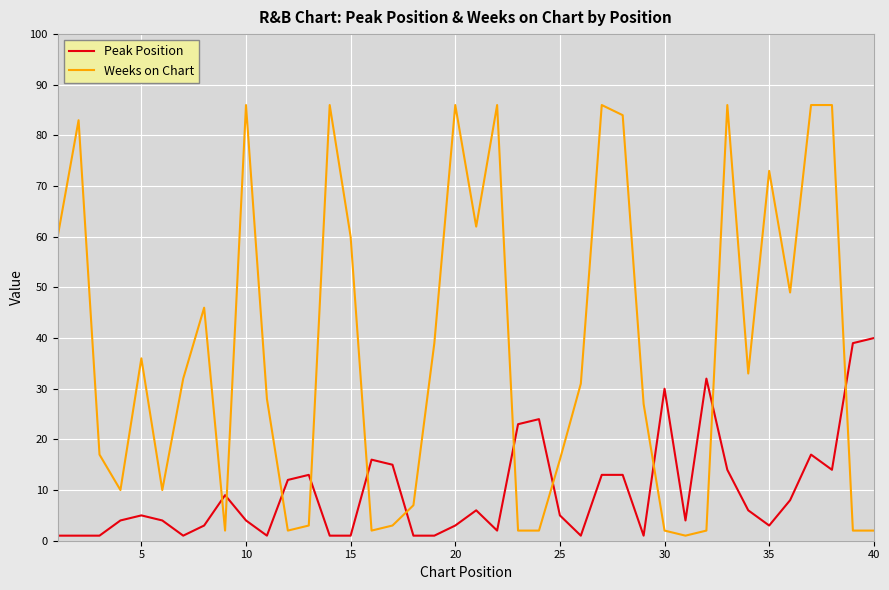

After their last crossing, which series has the higher values: Peak Position or Weeks on Chart?

Peak Position